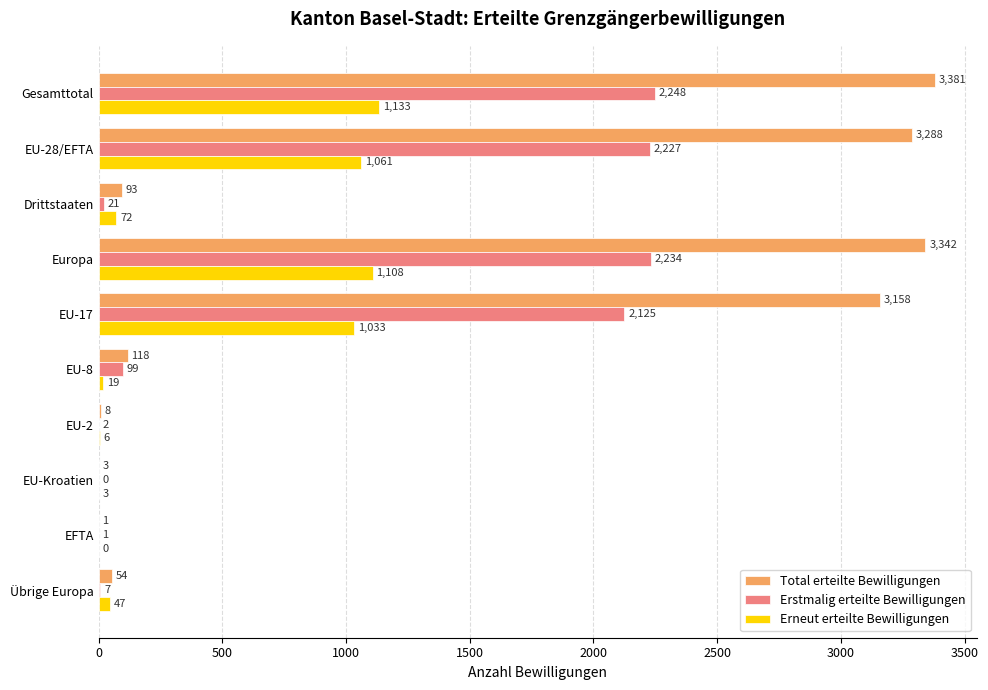

Is the value of Erneut erteilte Bewilligungen at Europa greater than the value of Erstmalig erteilte Bewilligungen at Gesamttotal?

No